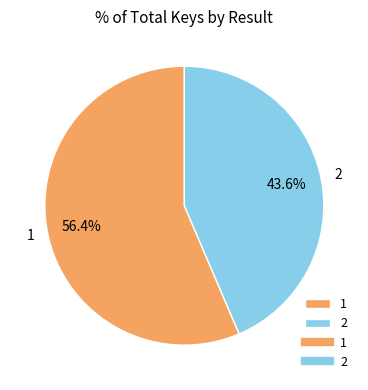

Rank the categories by value from highest to lowest.

1, 2